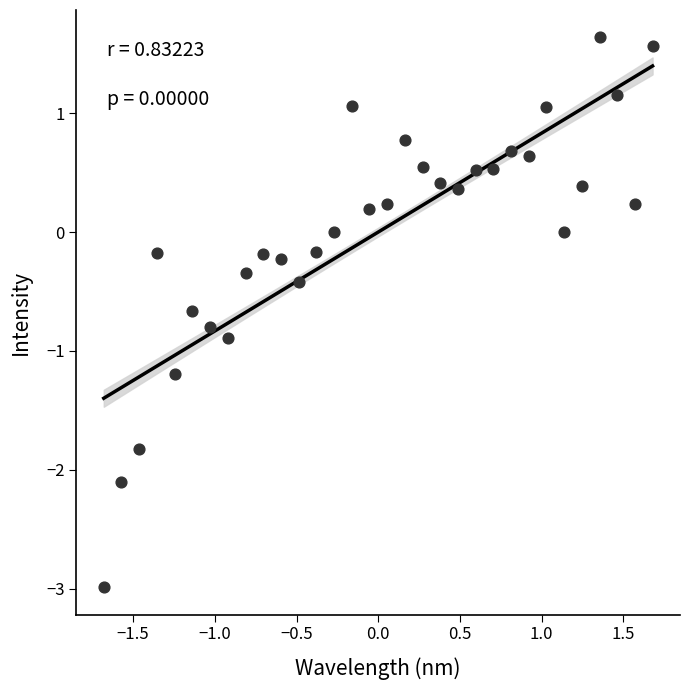

What is the range of Y values (max minus min)?

4.6